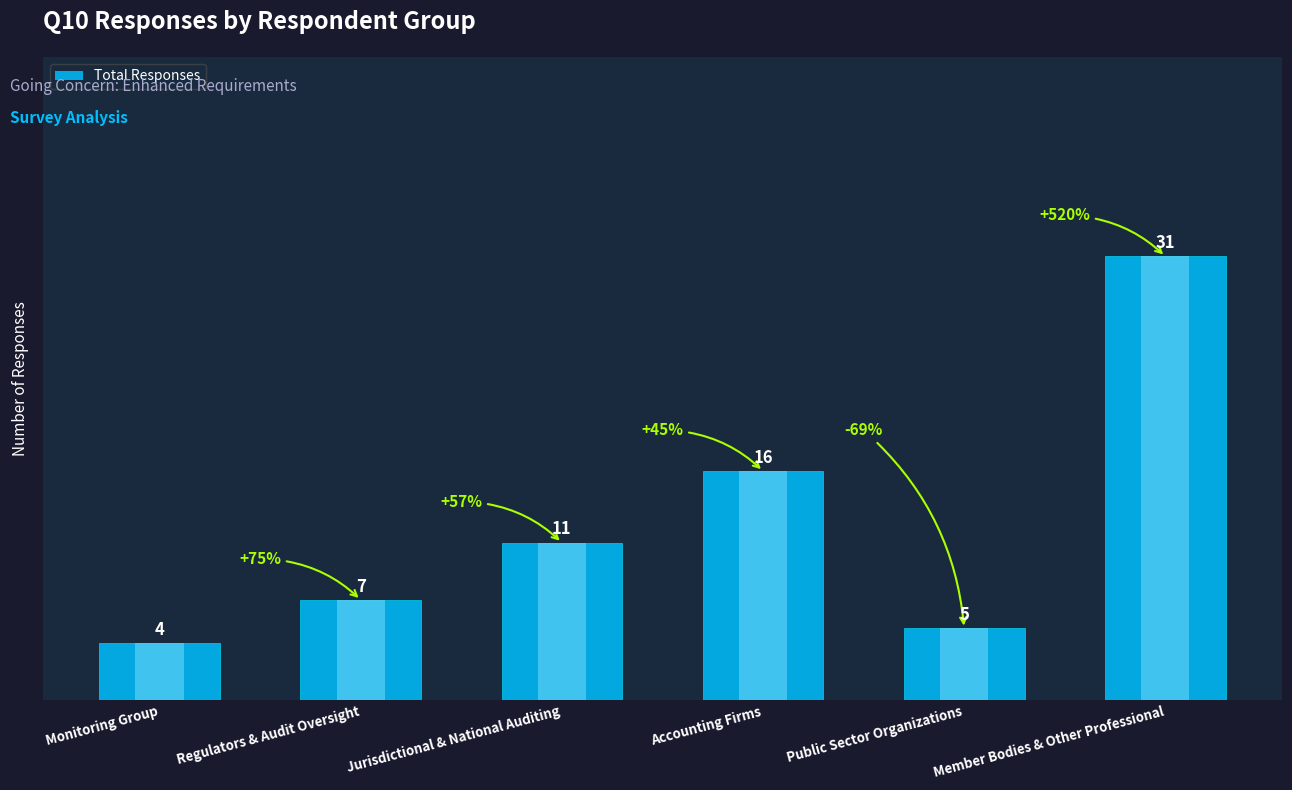

List the labels in order of value, smallest first.

Monitoring Group, Public Sector Organizations, Regulators & Audit Oversight, Jurisdictional & National Auditing, Accounting Firms, Member Bodies & Other Professional